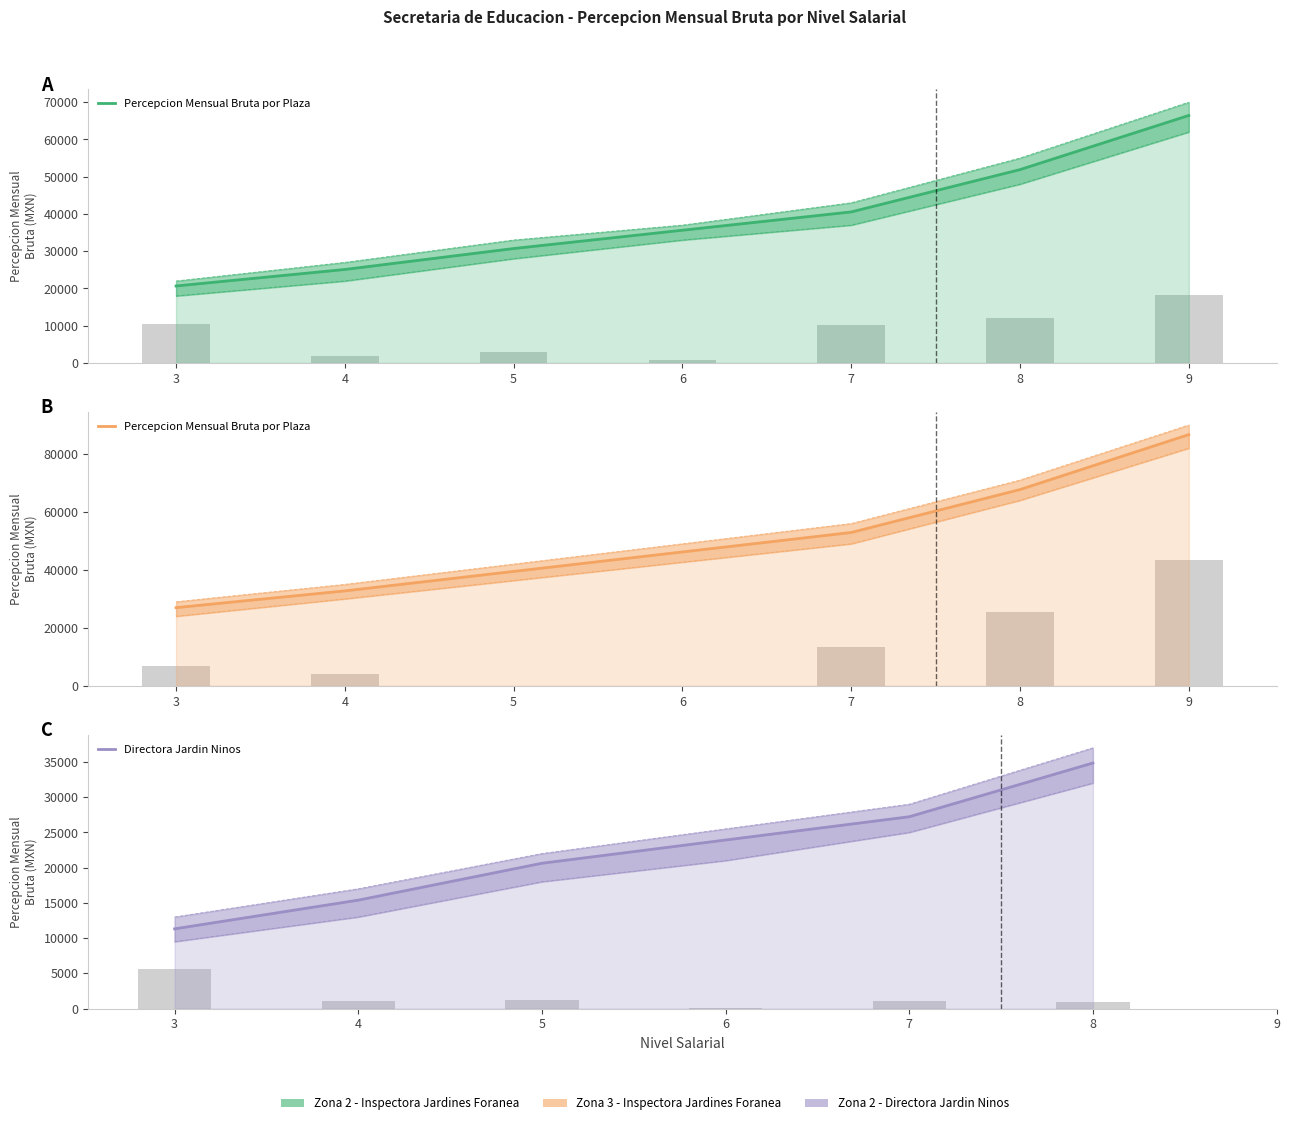

What is the sum of all Directora Jardin Ninos (Zona 2) values?

133322.0